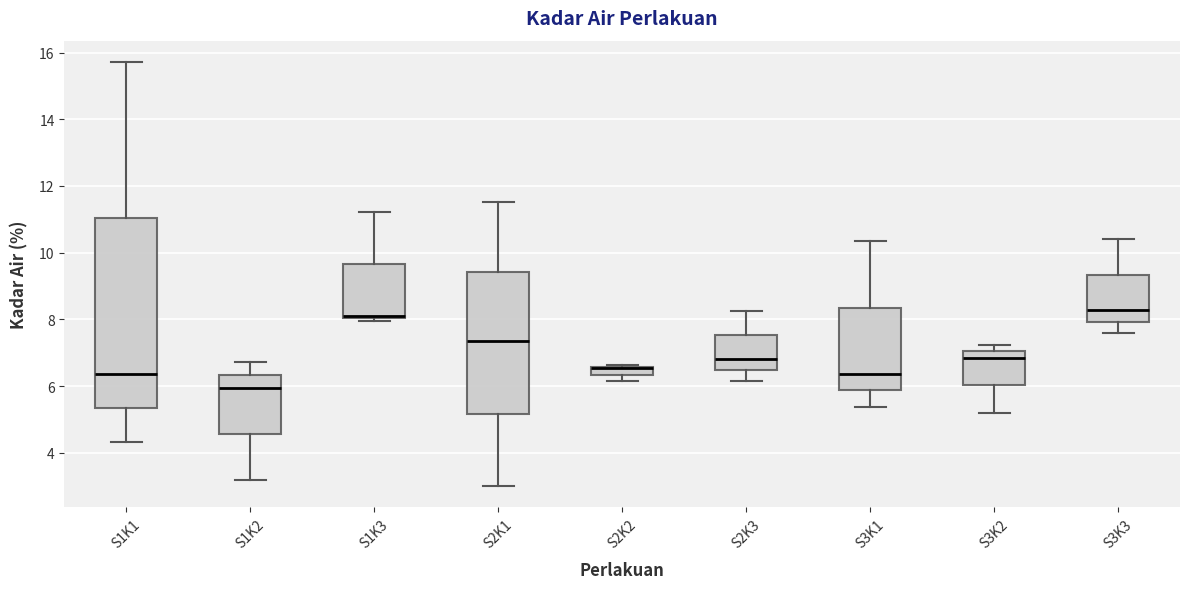

Where does the median line of the box for S1K1 sit on the y-axis? The values are not printed on the chart, so give them approximately, as read against the axis.

6.4